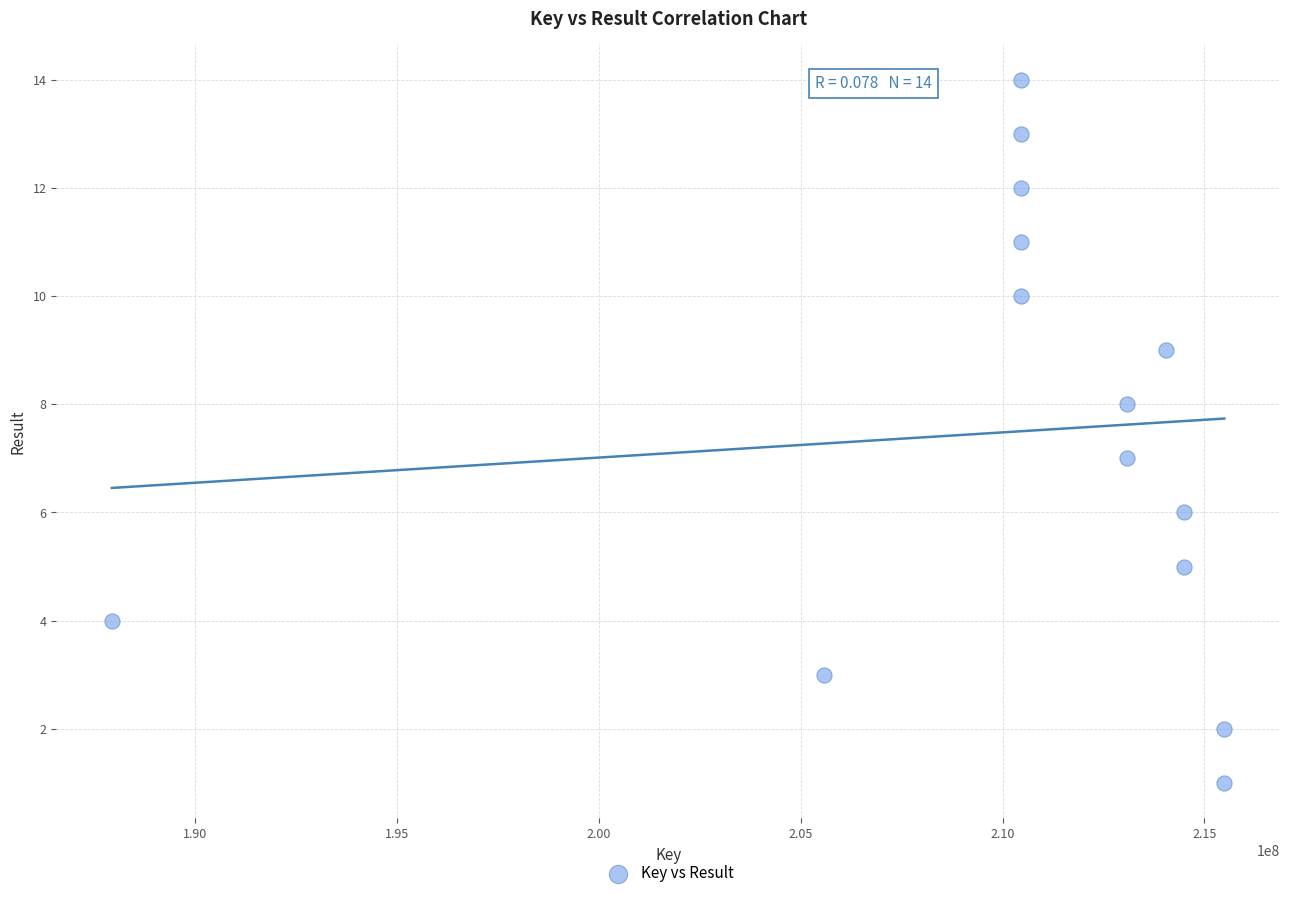

What is the range of X values (max minus min)?

27551108